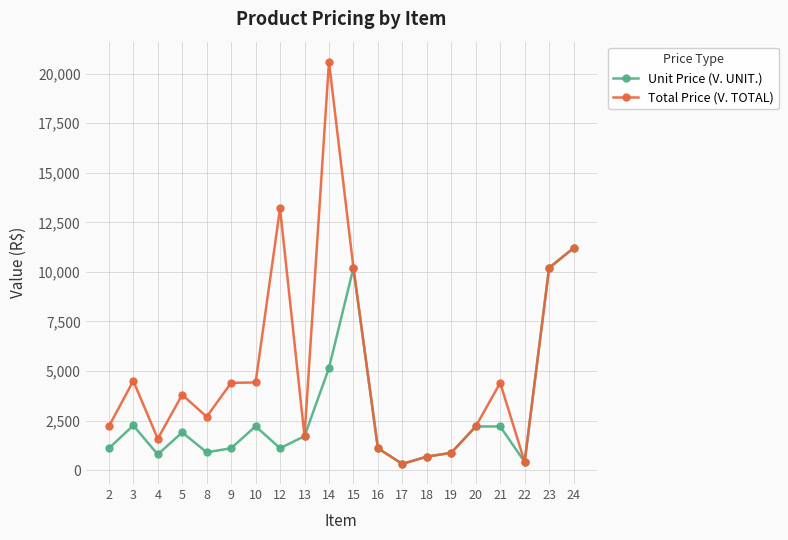

List the series in order of their overall mean, highest first.

Total Price (V. TOTAL), Unit Price (V. UNIT.)